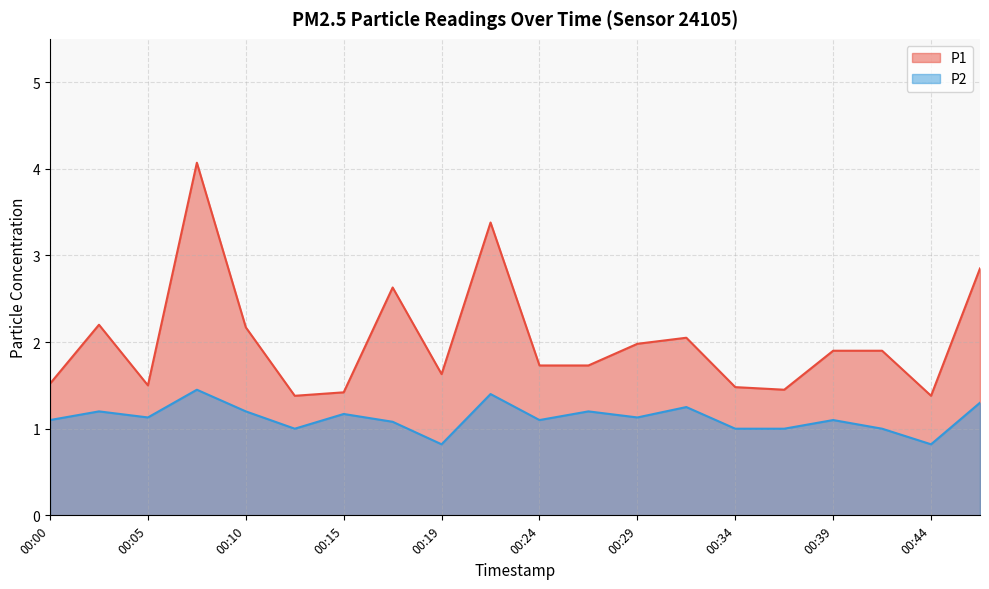

At which category is the sum across all series the highest?

00:07